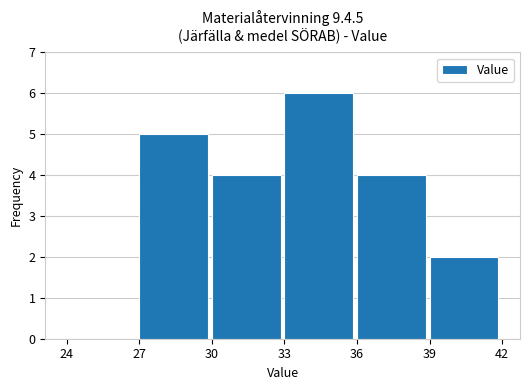

Over which range of the x-axis is the bar tallest?

33 to 36